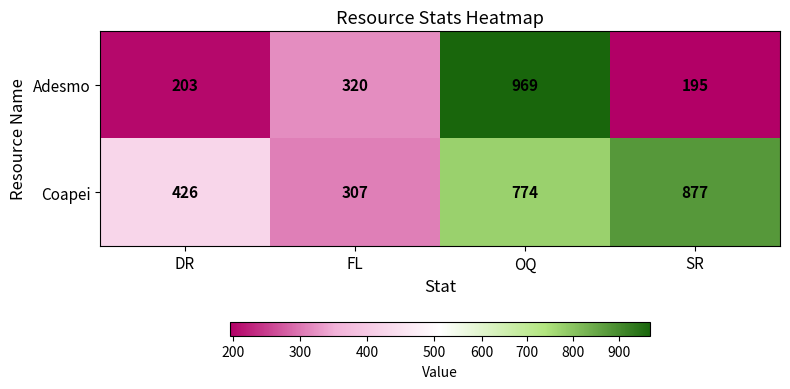

What is the difference between the maximum and minimum values in the Coapei series?

570